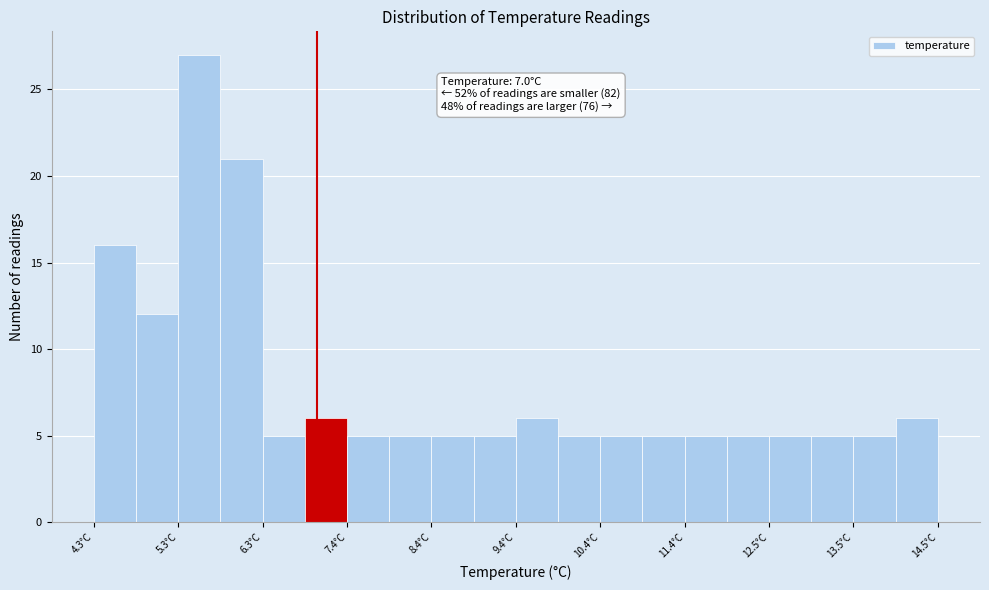

Read against the x-axis, roughly where is the centre of the tallest bar?

5.6